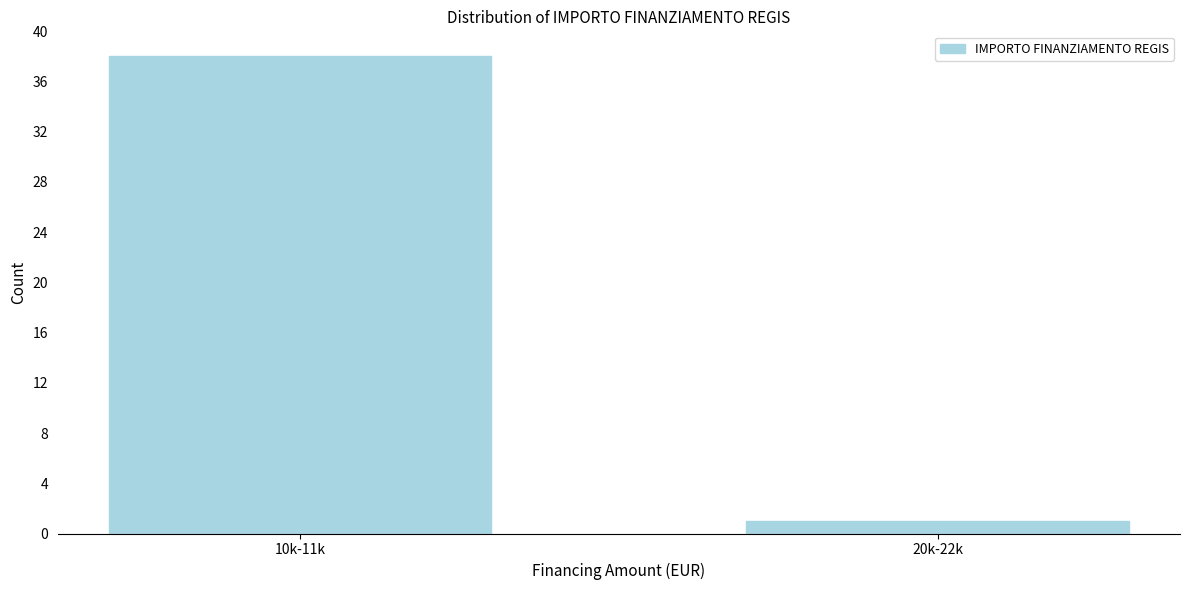

Reading left to right, transcribe all the data shown in this chart.

38	1